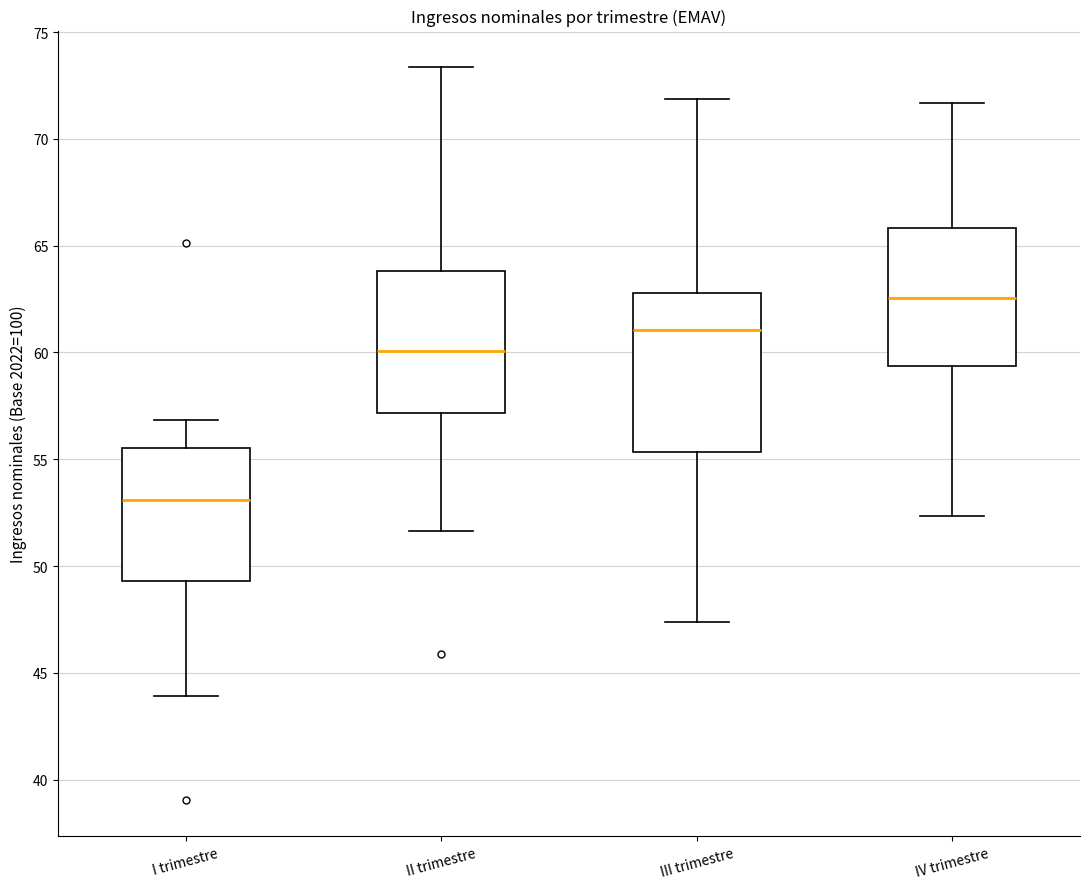

Reading left to right, transcribe this box plot: for each box, give where its median line is, the range the box spans, and where its two whiskers end, as read against the y-axis. The values are not printed on the chart, so give them approximately, as read against the axis.

I trimestre: median 53.0, box 49.5 to 55.5, whiskers 44.0 to 57.0
II trimestre: median 60.0, box 57.0 to 64.0, whiskers 51.5 to 73.5
III trimestre: median 61.0, box 55.5 to 63.0, whiskers 47.5 to 72.0
IV trimestre: median 62.5, box 59.5 to 66.0, whiskers 52.5 to 71.5